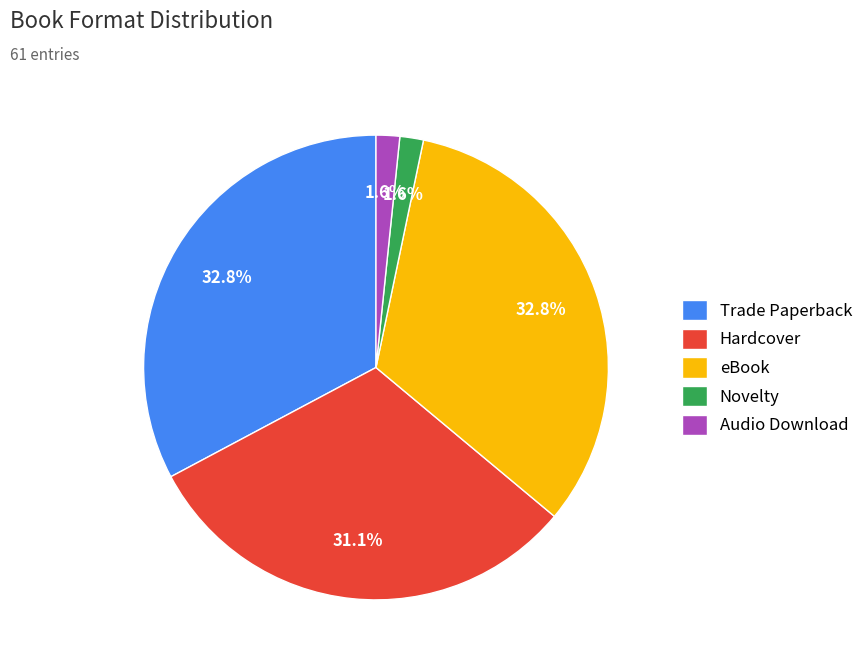

Is the sum of Audio Download and Trade Paperback greater than half?

No